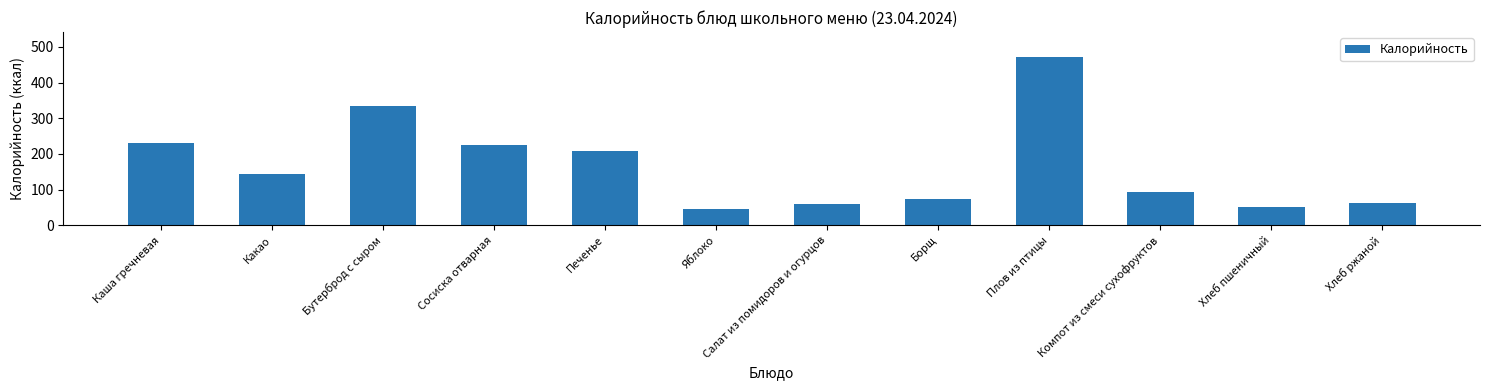

Reading left to right, extract all data points from this chart.

Каша гречневая=230.4	Какао=145.0	Бутерброд с сыром=335.0	Сосиска отварная=224.0	Печенье=209.0	Яблоко=47.0	Салат из помидоров и огурцов=59.4	Борщ=75.0	Плов из птицы=471.0	Компот из смеси сухофруктов=94.0	Хлеб пшеничный=51.0	Хлеб ржаной=64.0